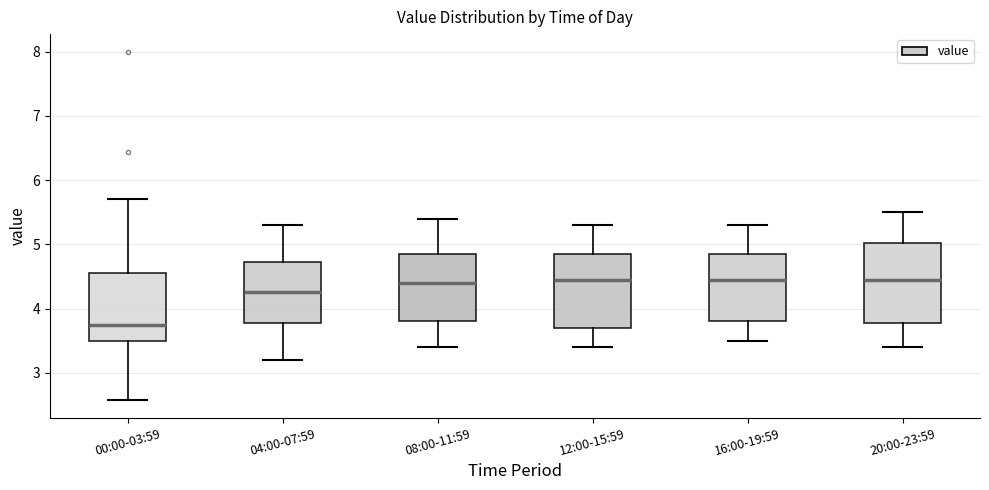

Reading left to right, read every box against the y-axis: the position of its median line, the range the box covers, and the ends of its whiskers. The values are not printed on the chart, so give them approximately, as read against the axis.

00:00-03:59: median 3.8, box 3.5 to 4.6, whiskers 2.6 to 5.7
04:00-07:59: median 4.3, box 3.8 to 4.7, whiskers 3.2 to 5.3
08:00-11:59: median 4.4, box 3.8 to 4.9, whiskers 3.4 to 5.4
12:00-15:59: median 4.5, box 3.7 to 4.9, whiskers 3.4 to 5.3
16:00-19:59: median 4.5, box 3.8 to 4.9, whiskers 3.5 to 5.3
20:00-23:59: median 4.5, box 3.8 to 5.0, whiskers 3.4 to 5.5